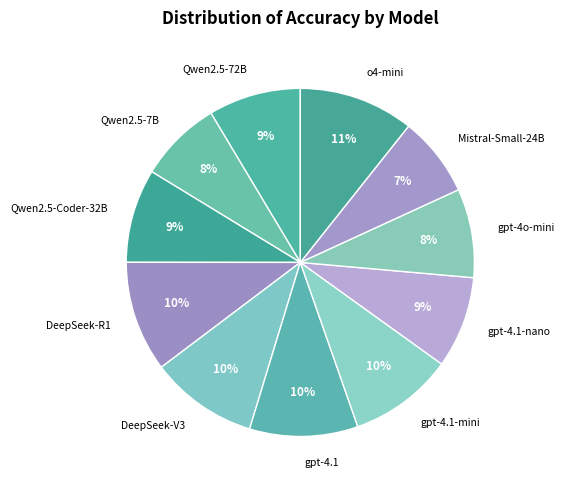

To the nearest percent, what portion does o4-mini represent?

11%